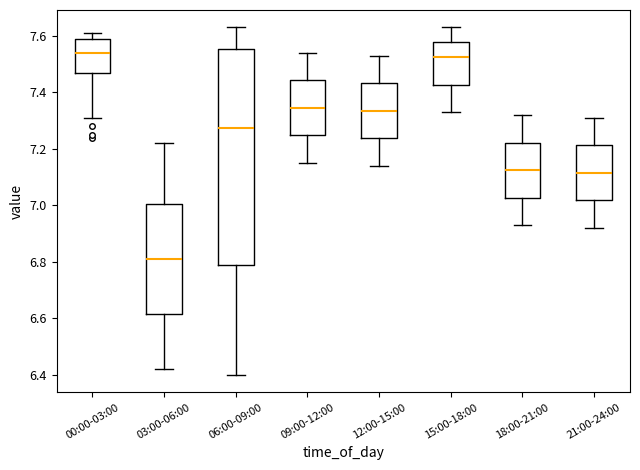

Reading left to right, read every box against the y-axis: the position of its median line, the range the box covers, and the ends of its whiskers. The values are not printed on the chart, so give them approximately, as read against the axis.

00:00-03:00: median 7.54, box 7.46 to 7.60, whiskers 7.32 to 7.62
03:00-06:00: median 6.82, box 6.62 to 7.00, whiskers 6.42 to 7.22
06:00-09:00: median 7.28, box 6.78 to 7.56, whiskers 6.40 to 7.64
09:00-12:00: median 7.34, box 7.24 to 7.44, whiskers 7.16 to 7.54
12:00-15:00: median 7.34, box 7.24 to 7.44, whiskers 7.14 to 7.54
15:00-18:00: median 7.52, box 7.42 to 7.58, whiskers 7.34 to 7.64
18:00-21:00: median 7.12, box 7.02 to 7.22, whiskers 6.94 to 7.32
21:00-24:00: median 7.12, box 7.02 to 7.22, whiskers 6.92 to 7.32